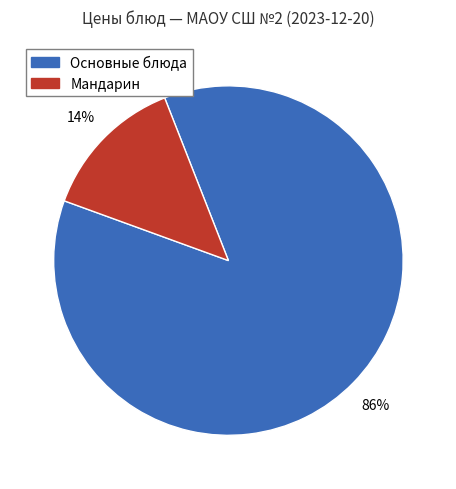

To the nearest percent, what is the average slice percentage?

50%